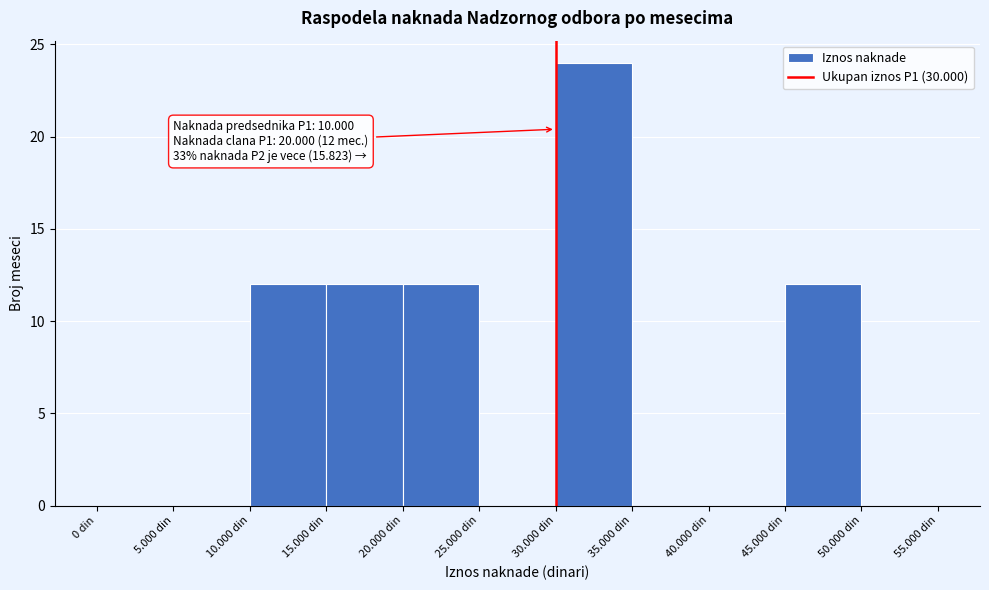

Reading left to right, what are all the values shown in this chart?

0 din=0	5.000 din=0	10.000 din=12	15.000 din=12	20.000 din=12	25.000 din=0	30.000 din=24	35.000 din=0	40.000 din=0	45.000 din=12	50.000 din=0